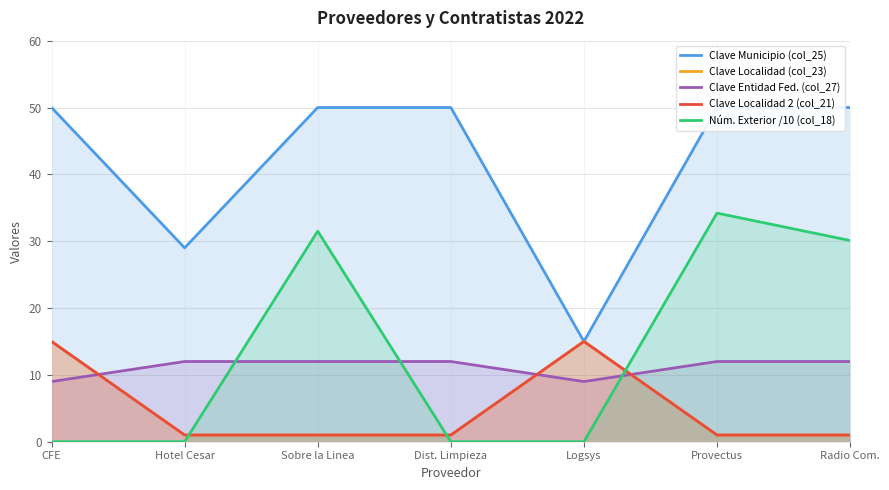

How many lines are shown in the chart?

5